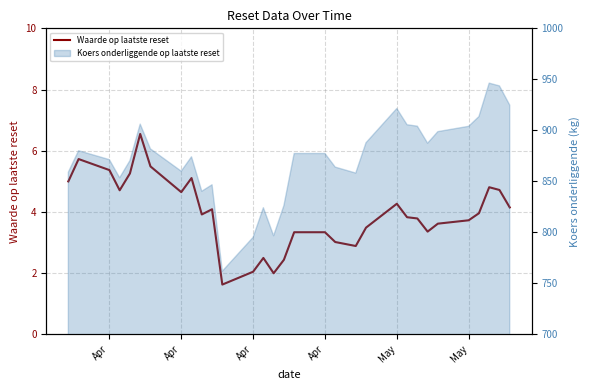

What is the smallest value displayed?

1.6